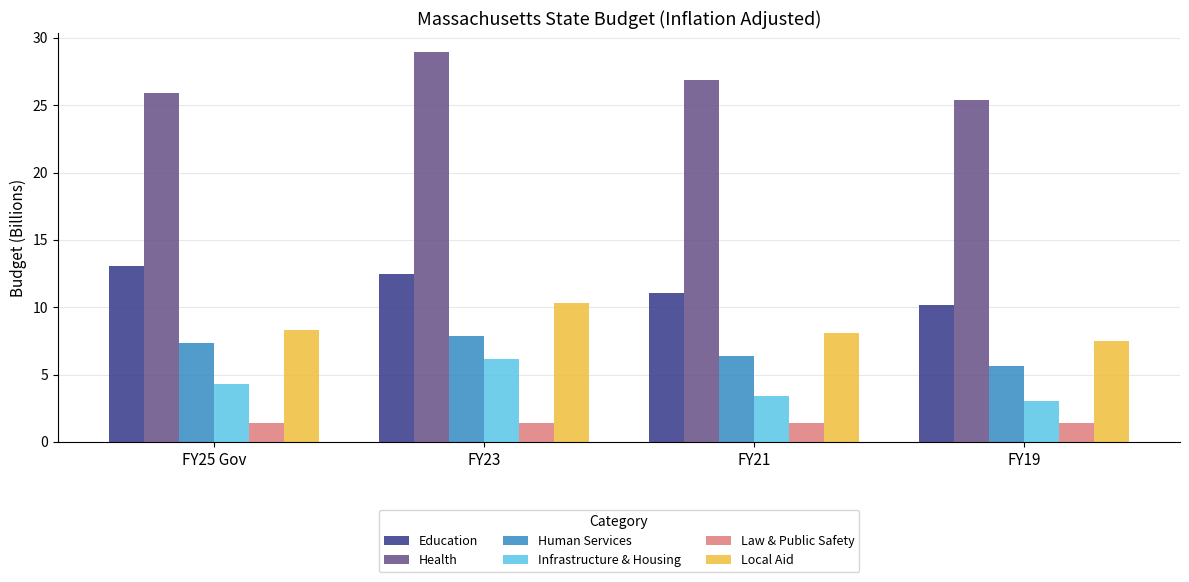

Are the bars horizontal?

No